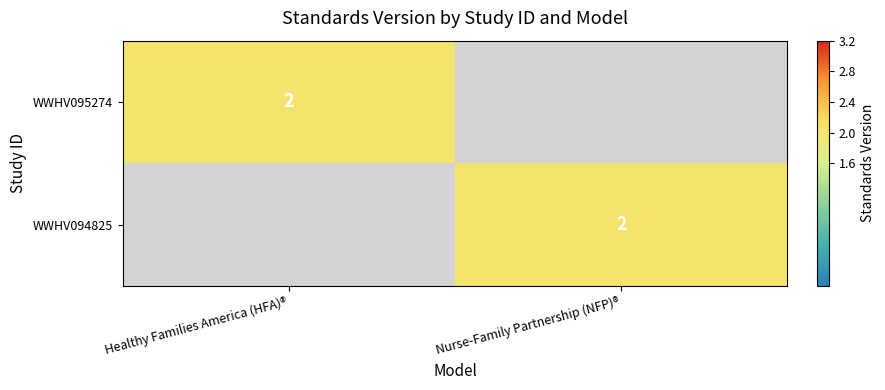

The WWHV095274 series shows 4 at Healthy Families America (HFA)®. True or false?

False